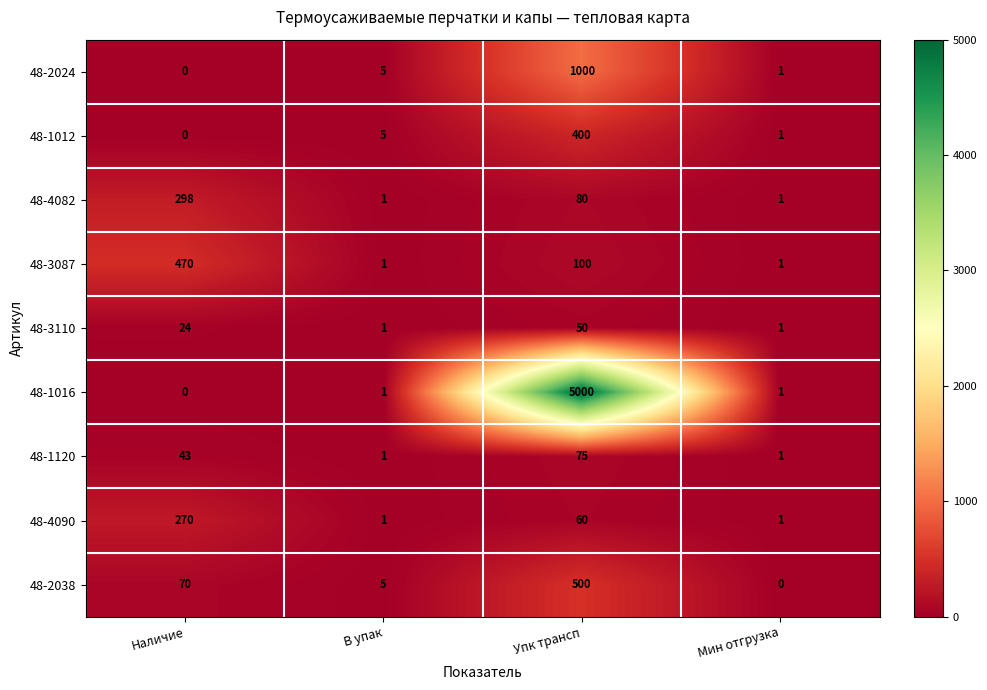

At which label does 48-2038 reach its peak?

Упк трансп